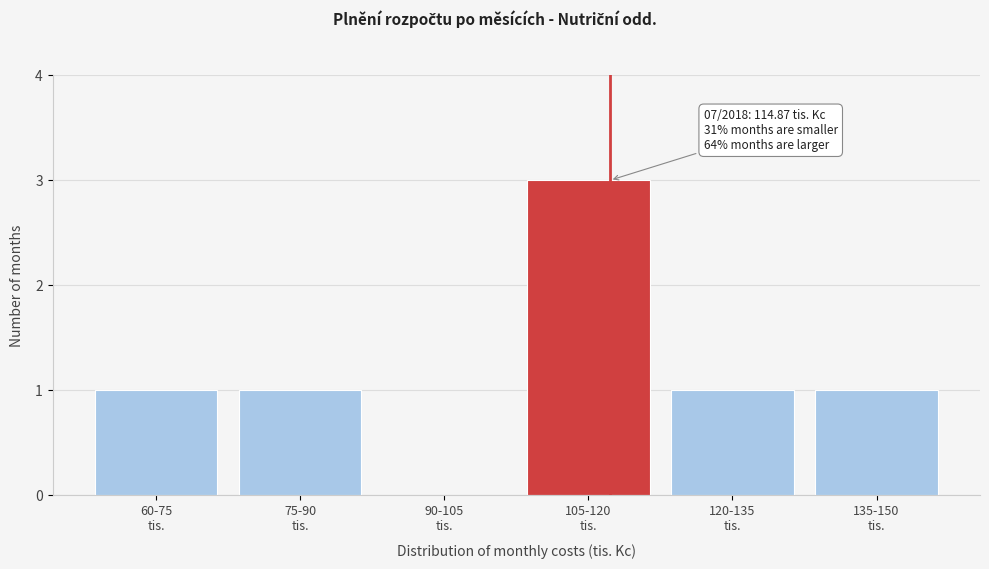

What is the maximum value shown in the chart?

3